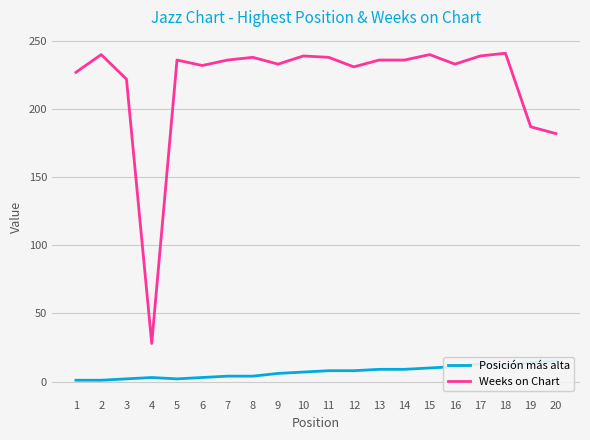

True or false: Posición más alta and Weeks on Chart intersect in this chart.

False